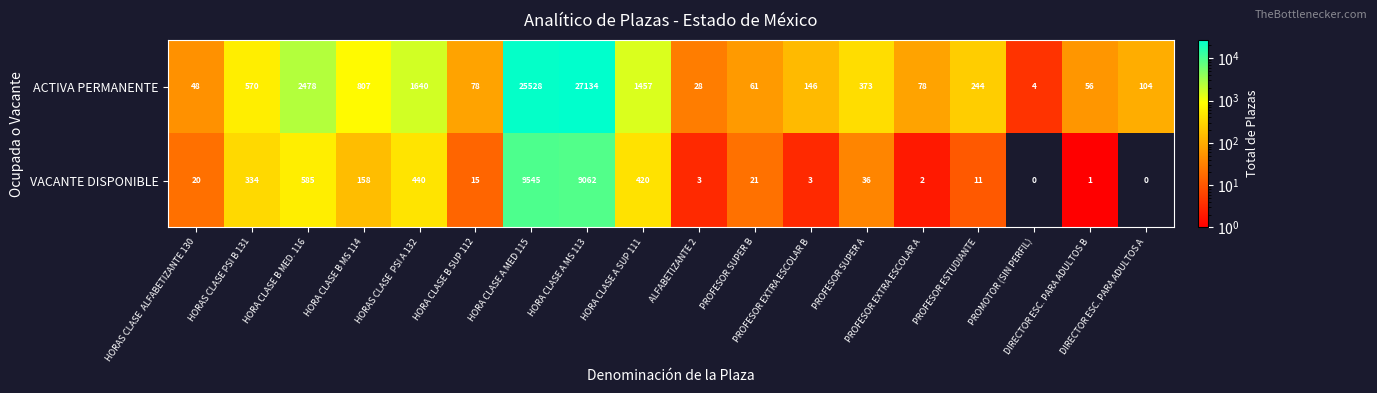

What is the maximum value shown in the chart?

27134